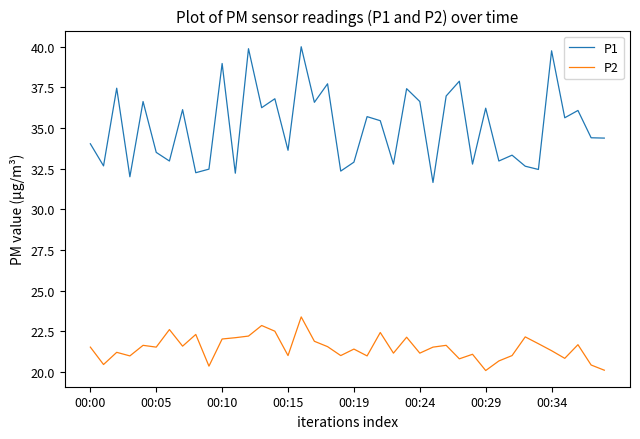

Which series has the widest spread of values?

P1